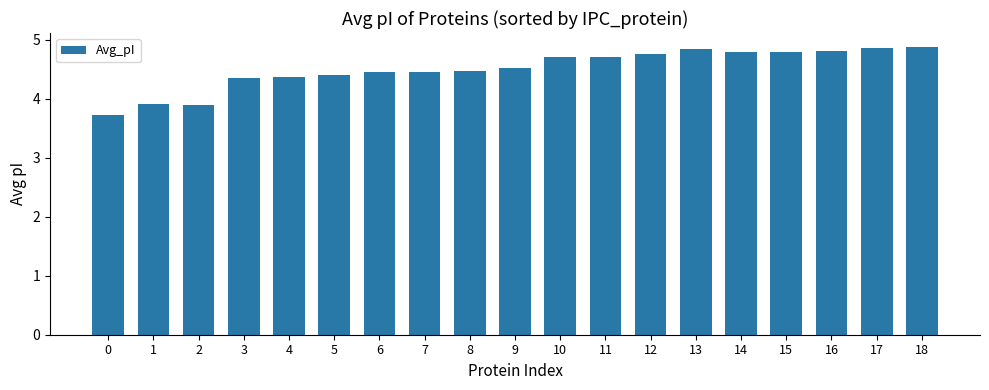

The value at 0 is 3.7. True or false?

True